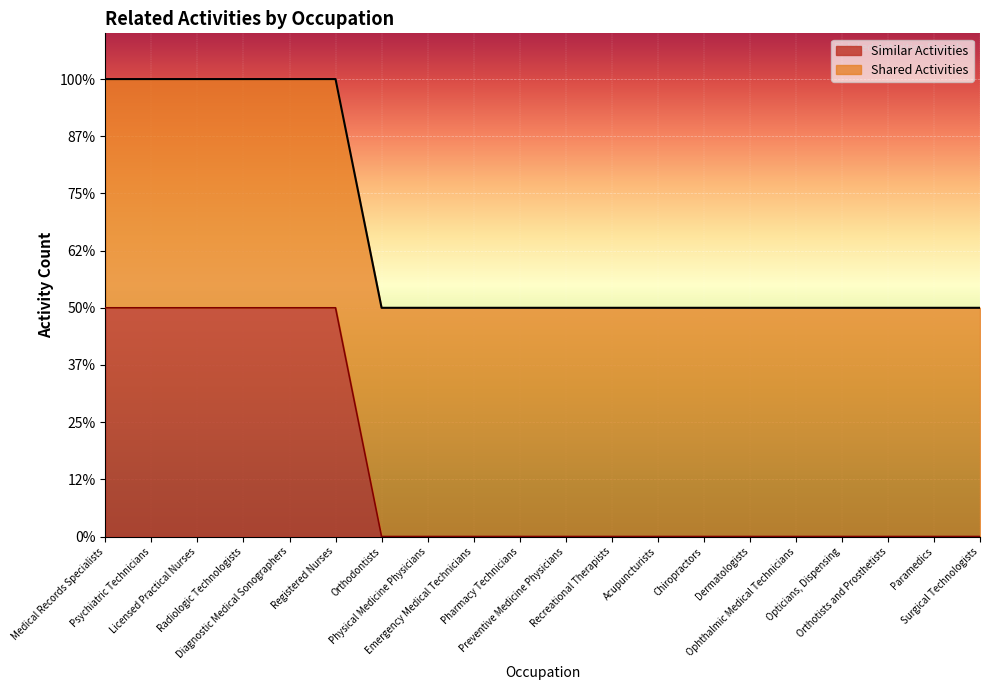

True or false: the data shows 2 at Medical Records Specialists.

True